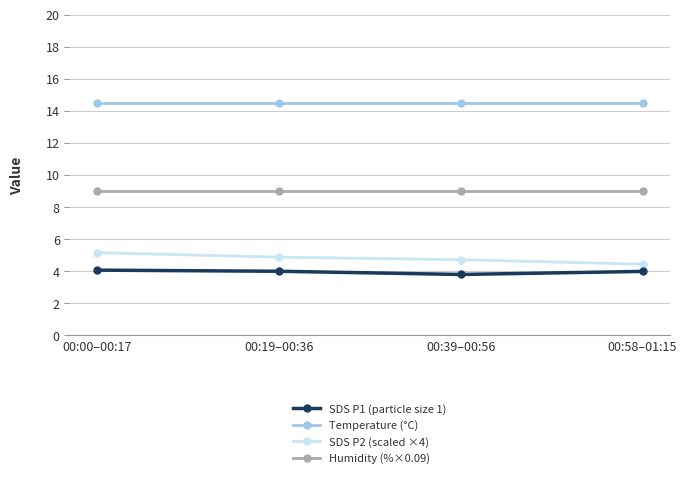

True or false: SDS P1 (particle size 1) and Temperature (°C) intersect in this chart.

False